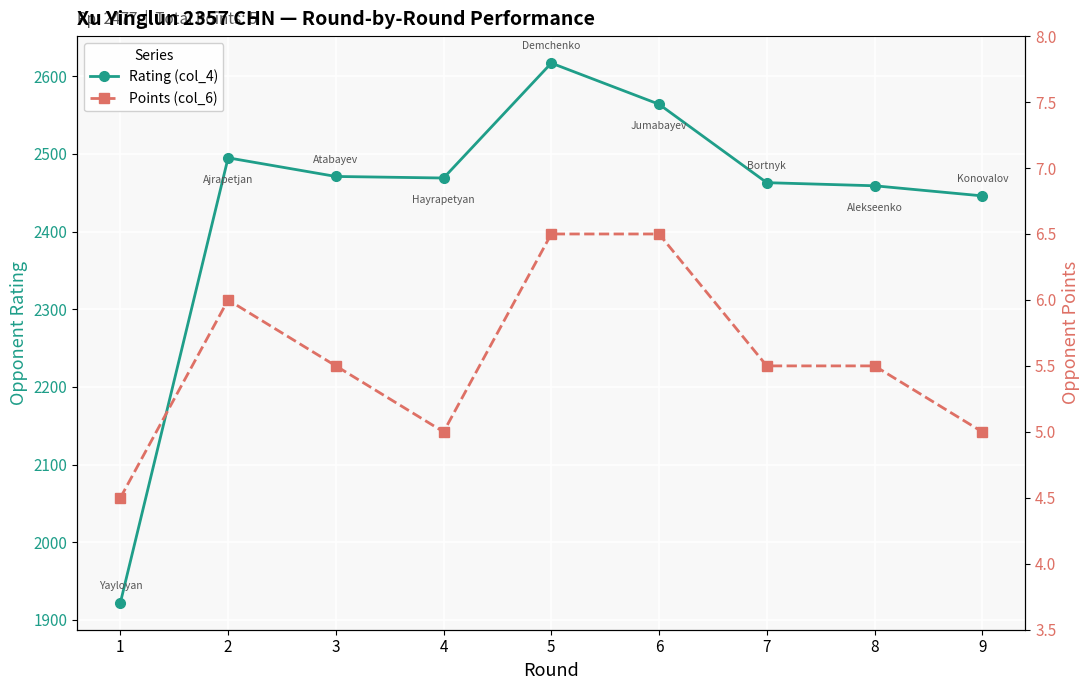

What is the difference between the second highest and minimum values in the Points (col_6) series?

2.0